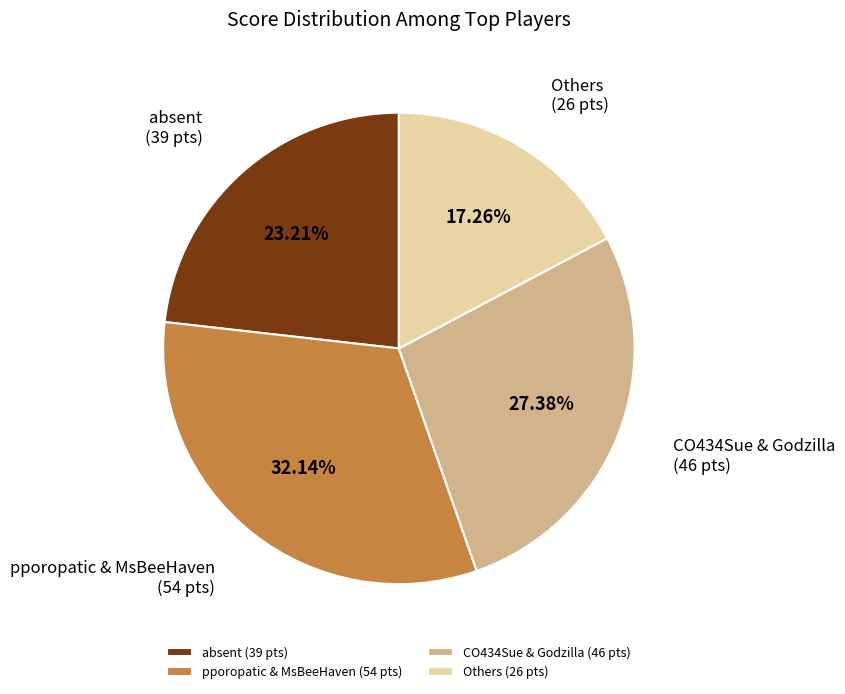

Do pporopatic & MsBeeHaven (54 pts) and absent (39 pts) together represent more than half of the pie?

Yes